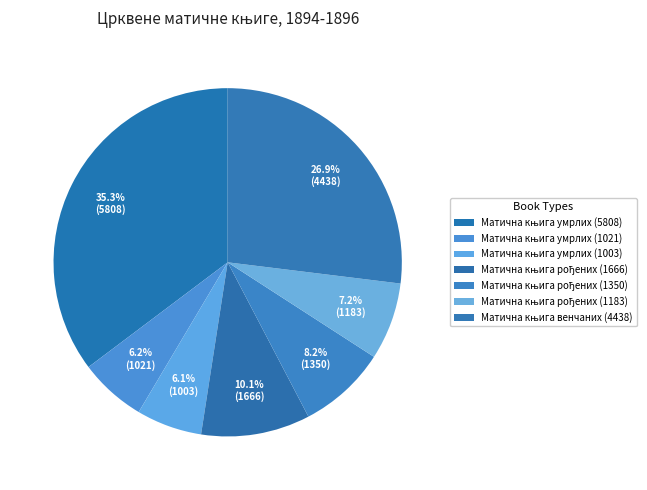

Is there a majority slice in this chart?

No